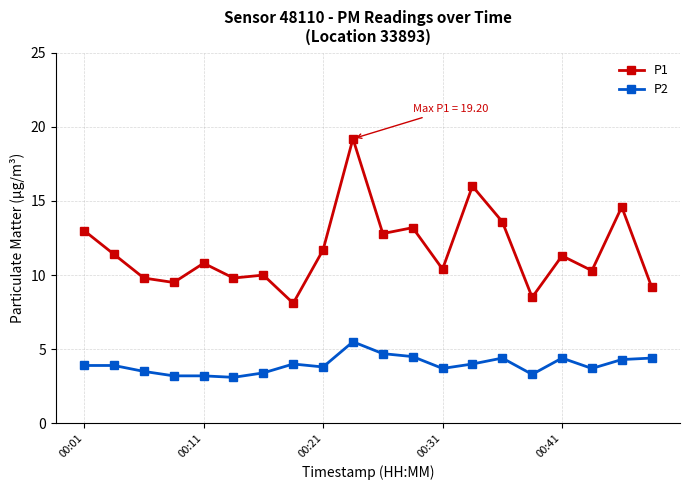

What is the minimum value for P1?

8.1